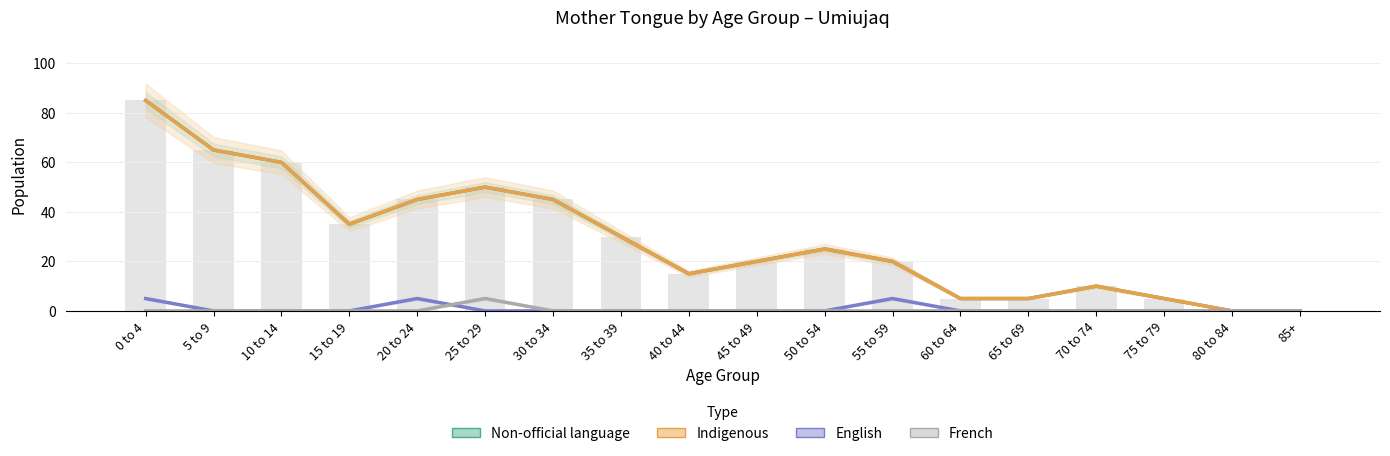

Is it true that English equals -3 at 80 to 84?

False